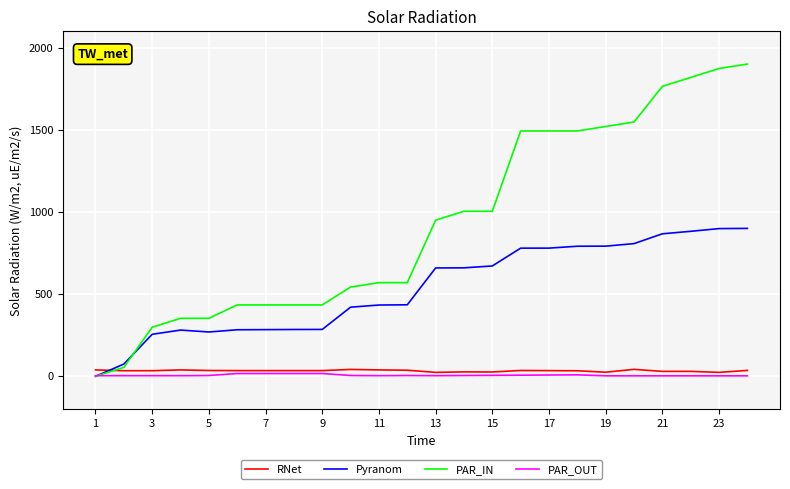

Does the chart have visible grid lines?

Yes